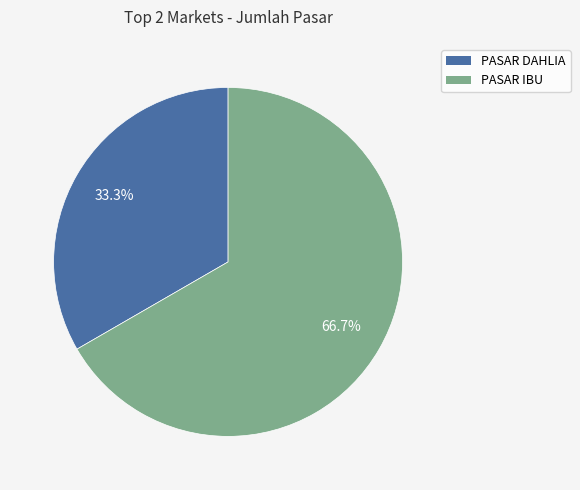

True or false: PASAR DAHLIA accounts for 33% of the total.

True